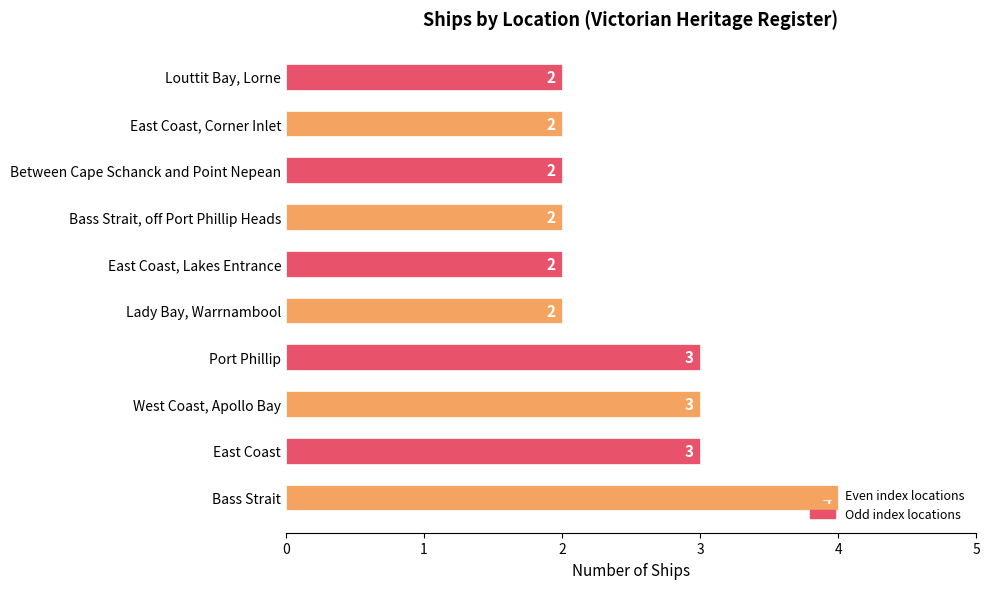

Does the chart contain stacked bars?

No